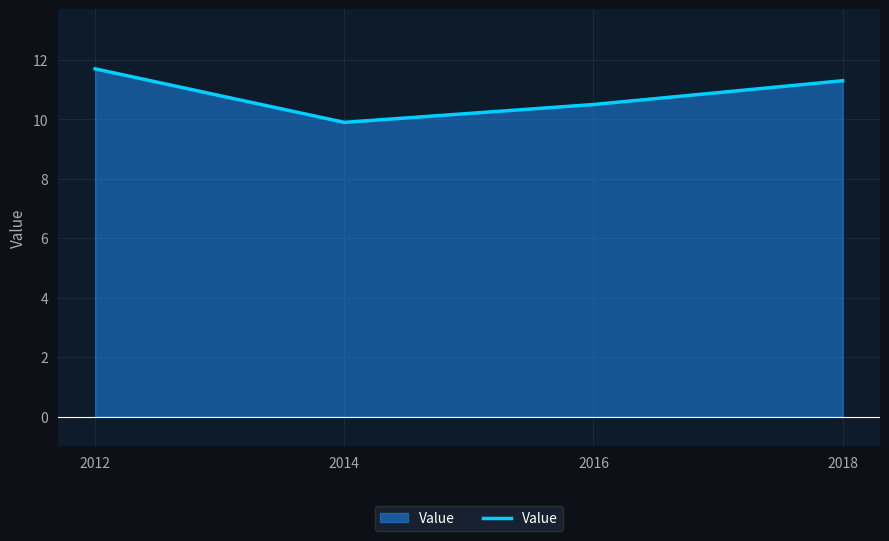

Approximately how many times larger is the value at 2018 compared to 2014?

1.1